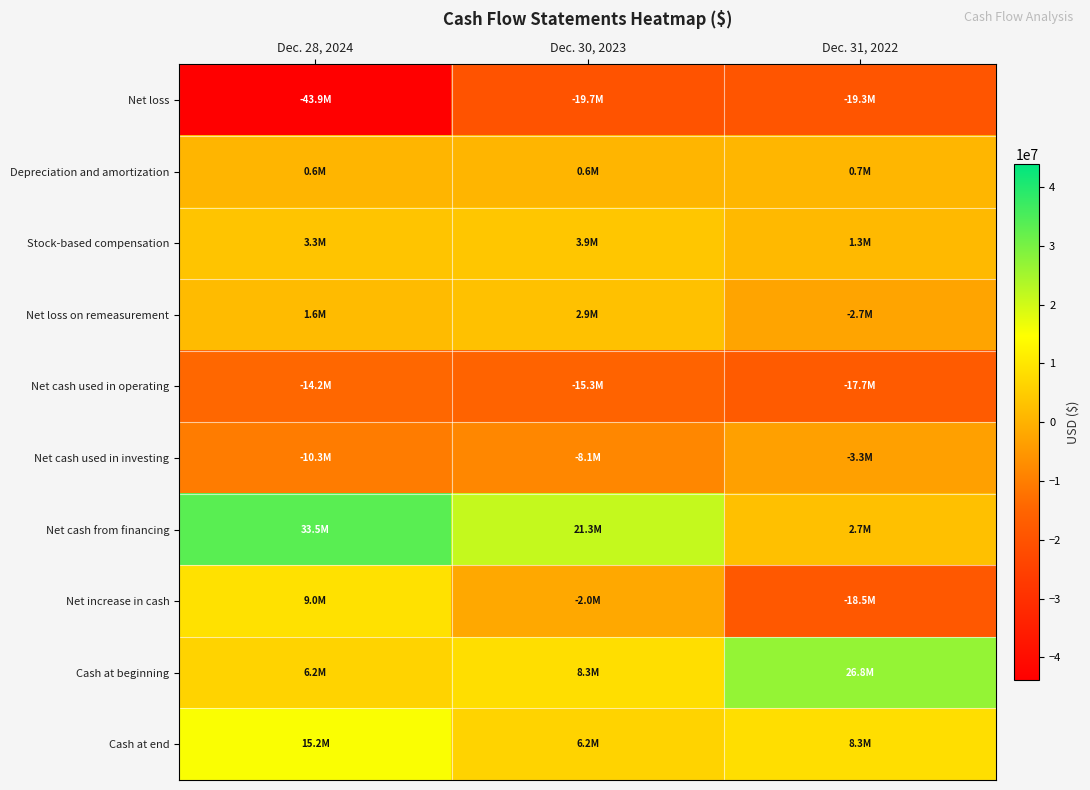

Between Dec. 30, 2023 and Dec. 31, 2022, which series saw the biggest shift?

Net cash from financing